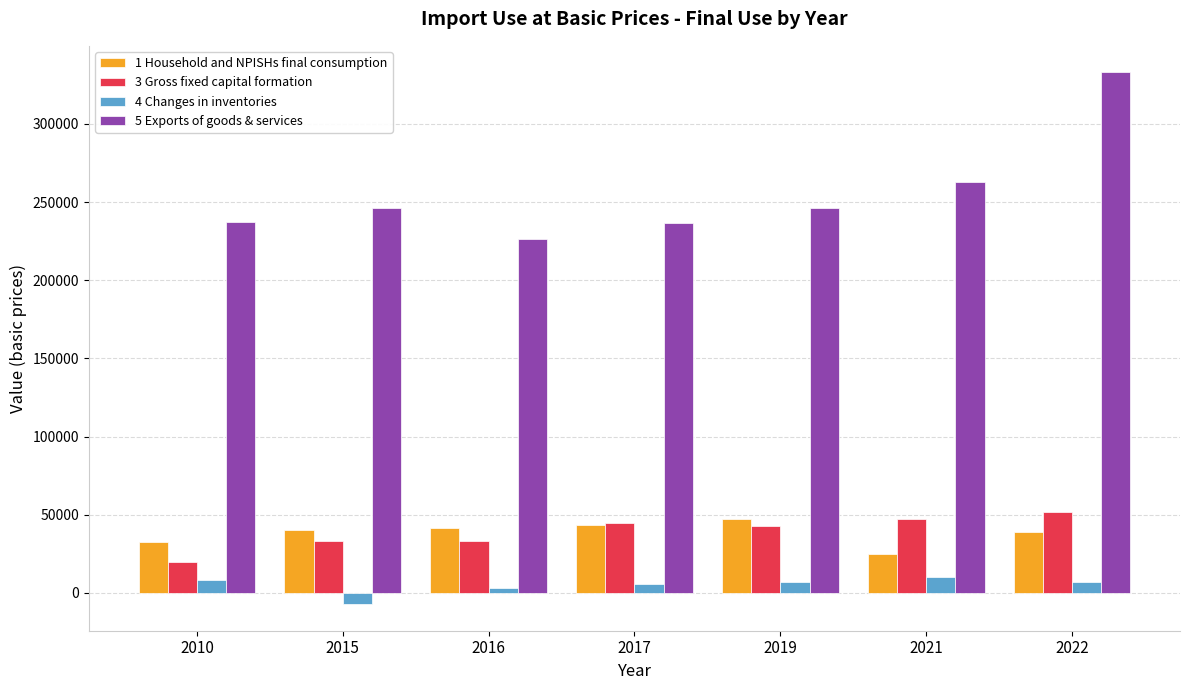

What are all the series names shown in the legend?

1 Household and NPISHs final consumption, 3 Gross fixed capital formation, 4 Changes in inventories, 5 Exports of goods & services